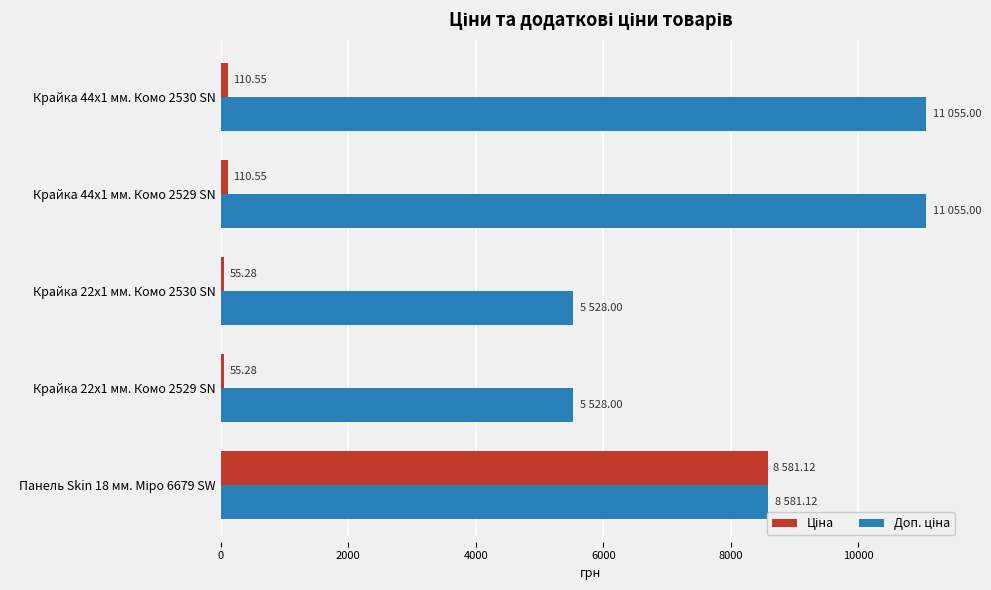

At how many categories does at least one series exceed 4557?

5